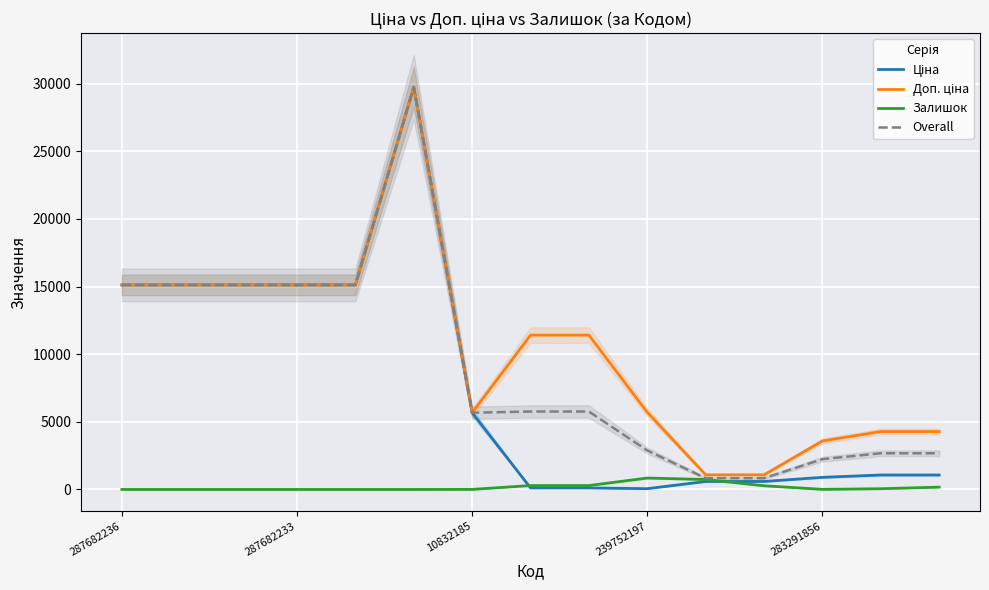

True or false: Overall has a value of 3472.7 at 287682233.

False